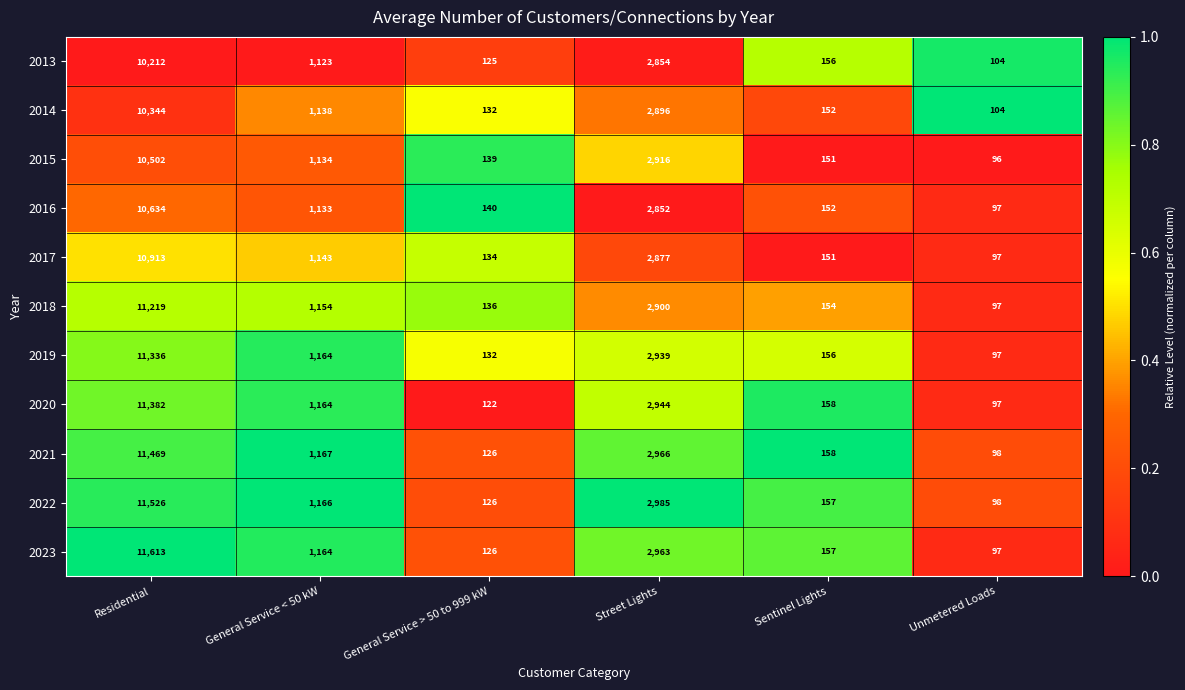

At which category is the sum across all series the highest?

Residential